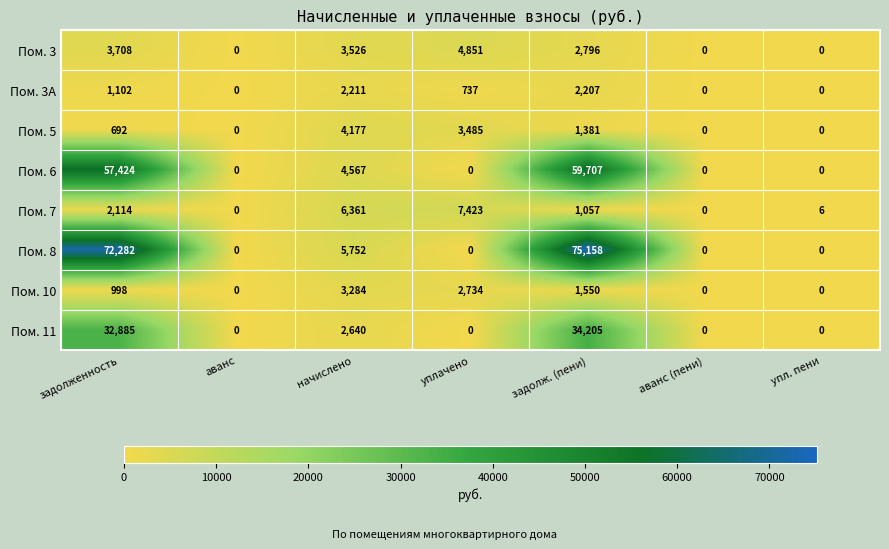

The value of Пом. 11 at уплачено is 0. True or false?

True